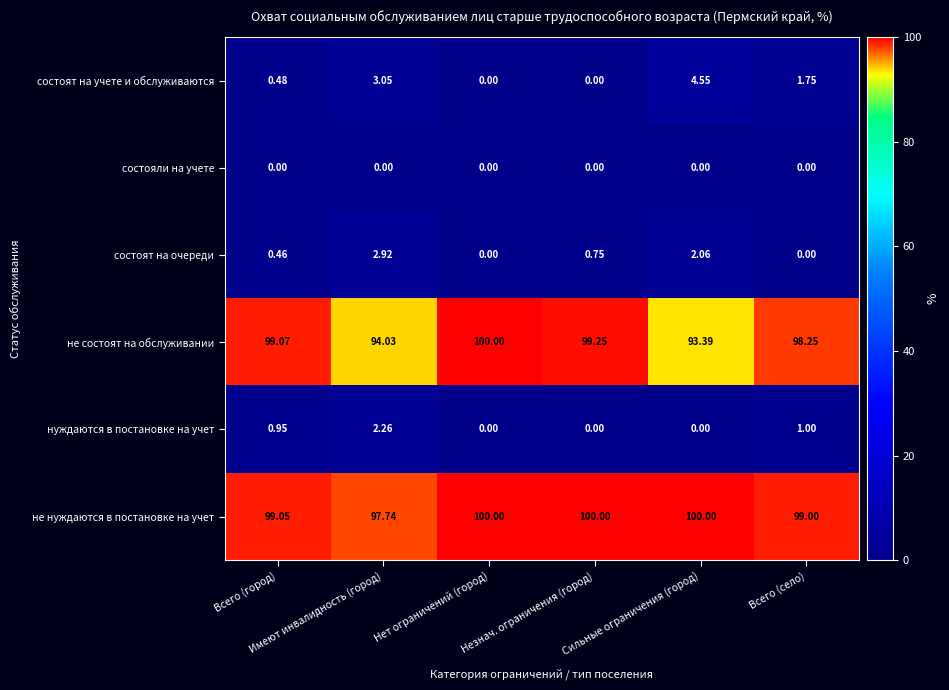

Which series has the largest total across all categories?

не нуждаются в постановке на учет